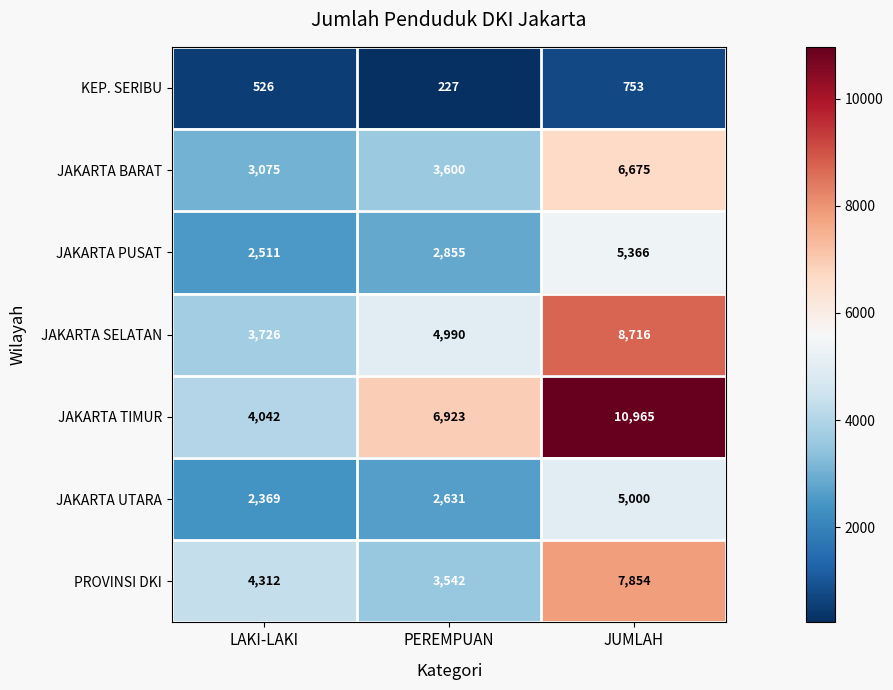

What is the sum of all PROVINSI DKI values?

15708